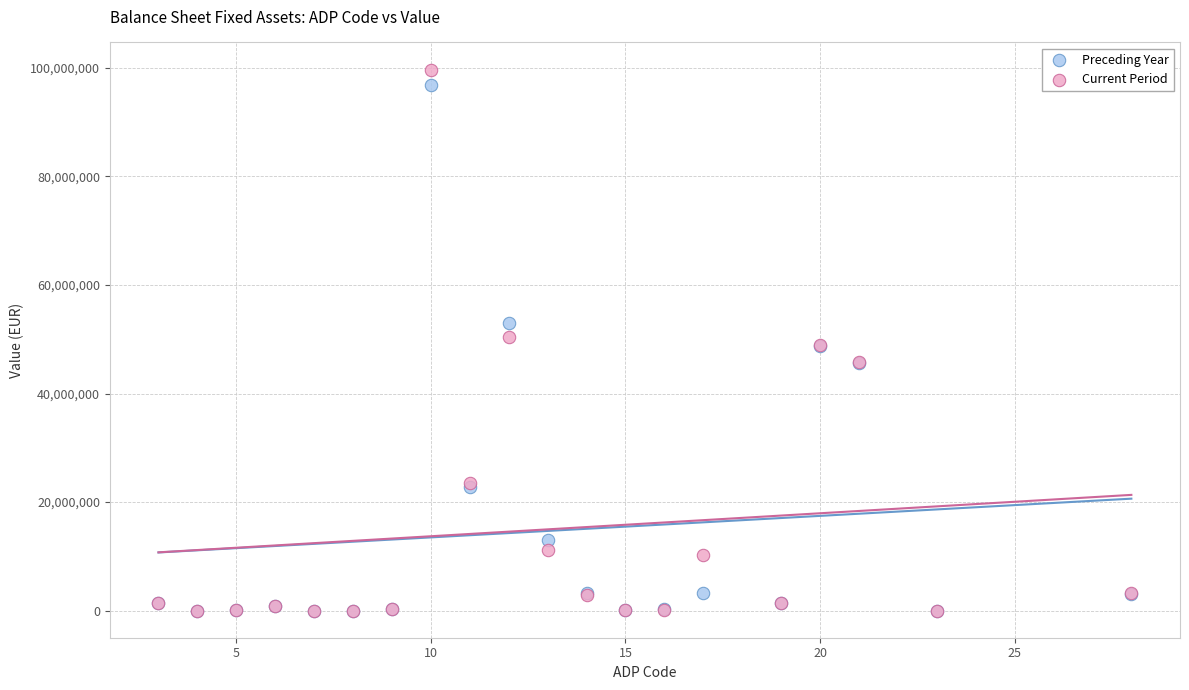

Which series reaches the maximum Y coordinate?

Current Period